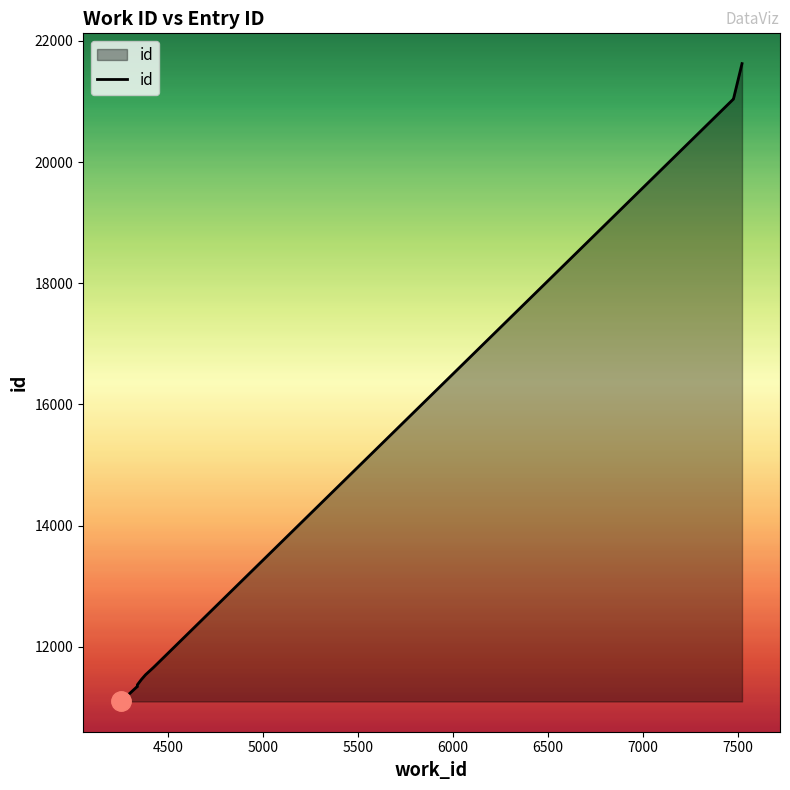

How many lines are shown in the chart?

1